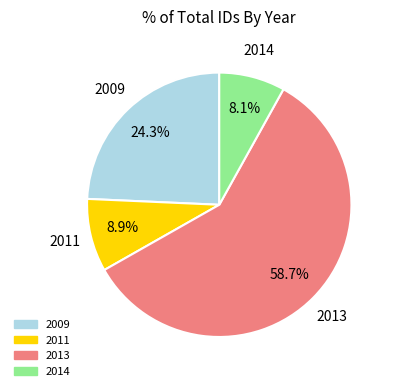

How many slices are in this pie chart?

4